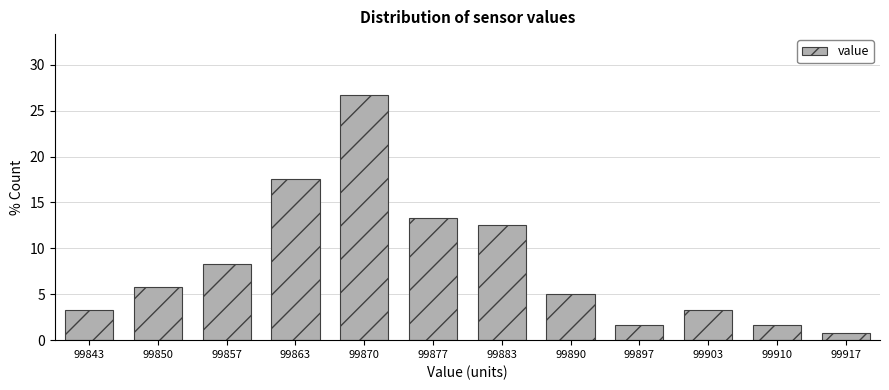

Reading left to right, extract all data points from this chart.

3.3	5.8	8.3	17.5	26.7	13.3	12.5	5.0	1.7	3.3	1.7	0.8